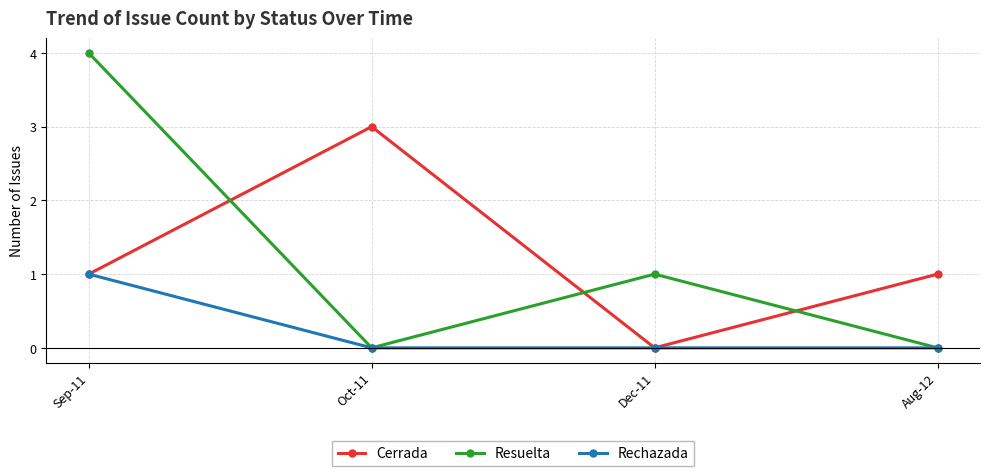

Count the number of data series in this chart.

3